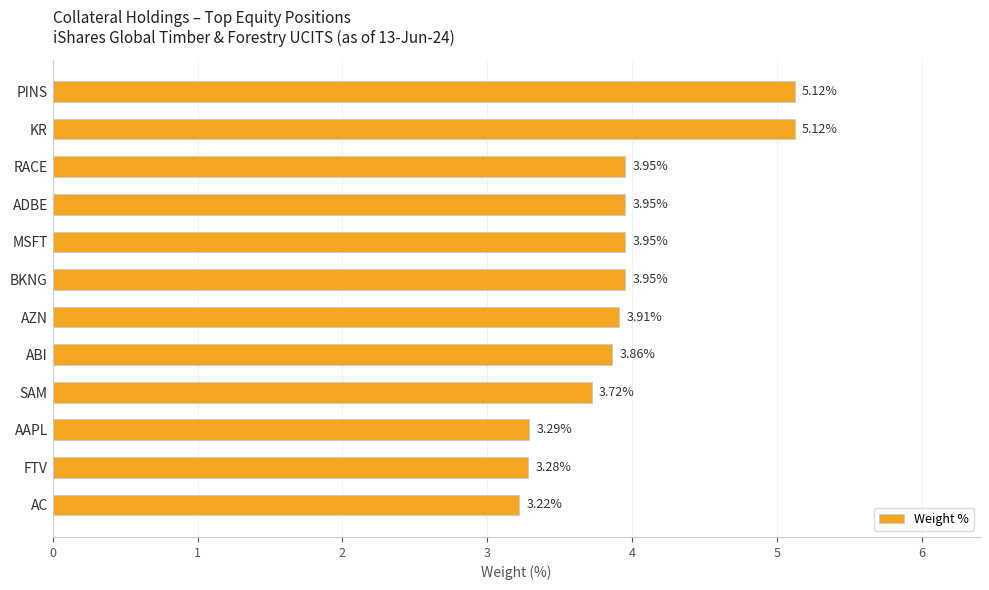

What is the ratio of the value at ABI to the value at AZN?

1.0